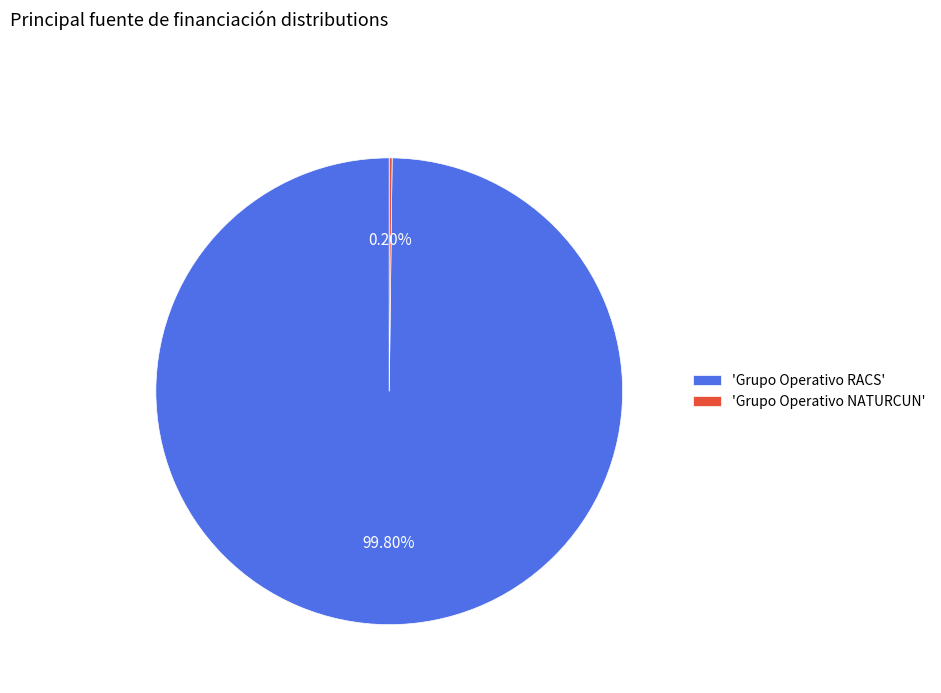

Is there any slice that represents more than half of the pie?

Yes